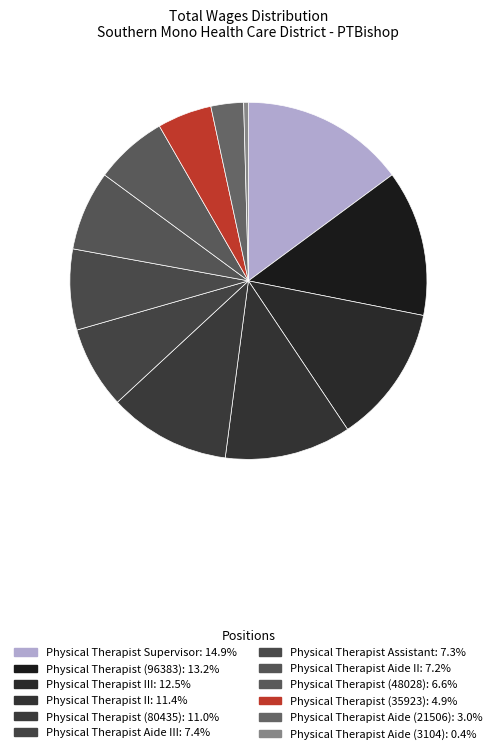

How many segments does this pie chart have?

12